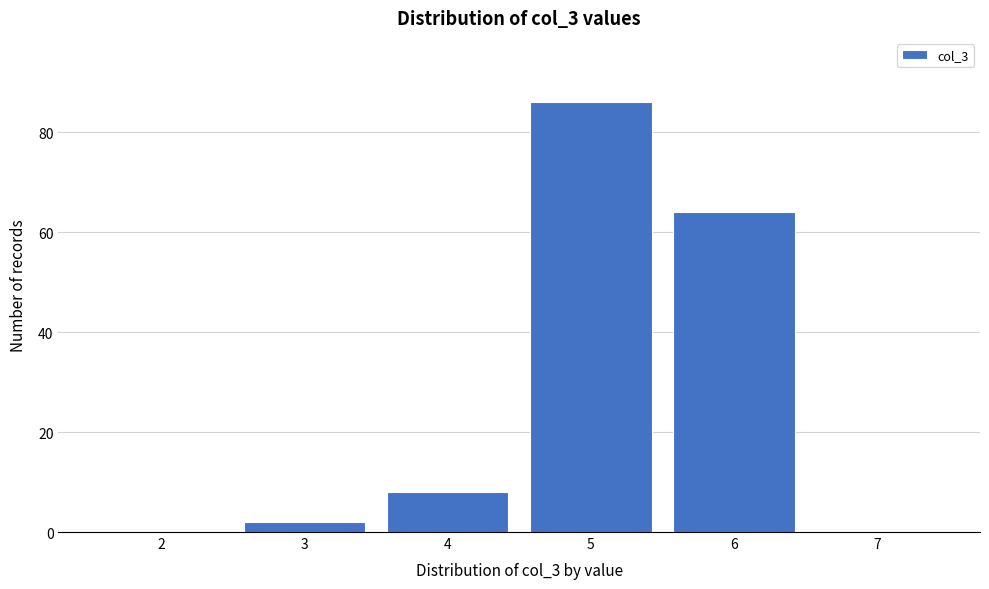

Over which range of the x-axis is the bar tallest?

4.5 to 5.5